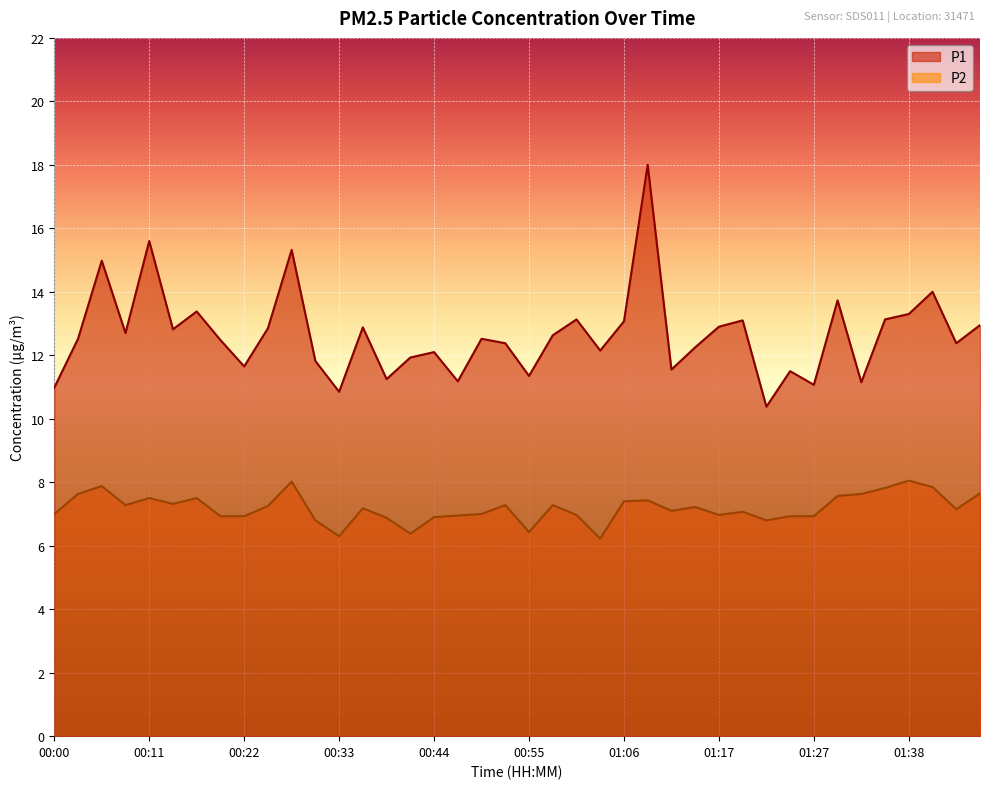

What is the approximate value of P1 at 01:00?

13.1